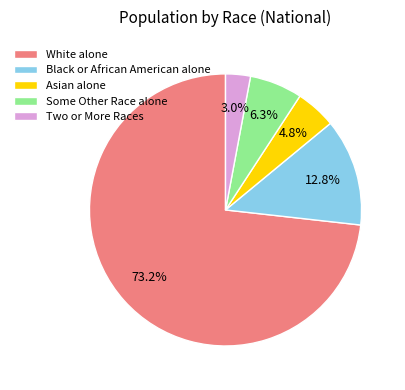

Is White alone the majority of the pie?

Yes